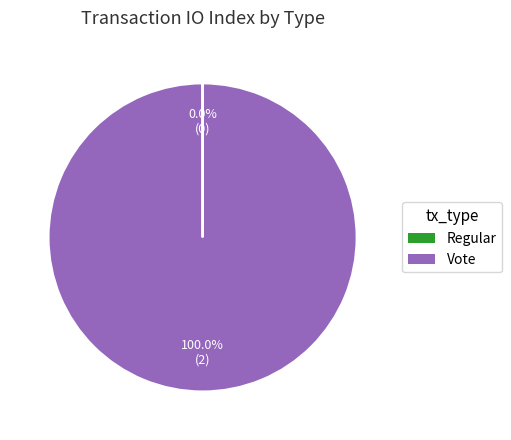

Which category has the biggest portion of the pie?

Vote